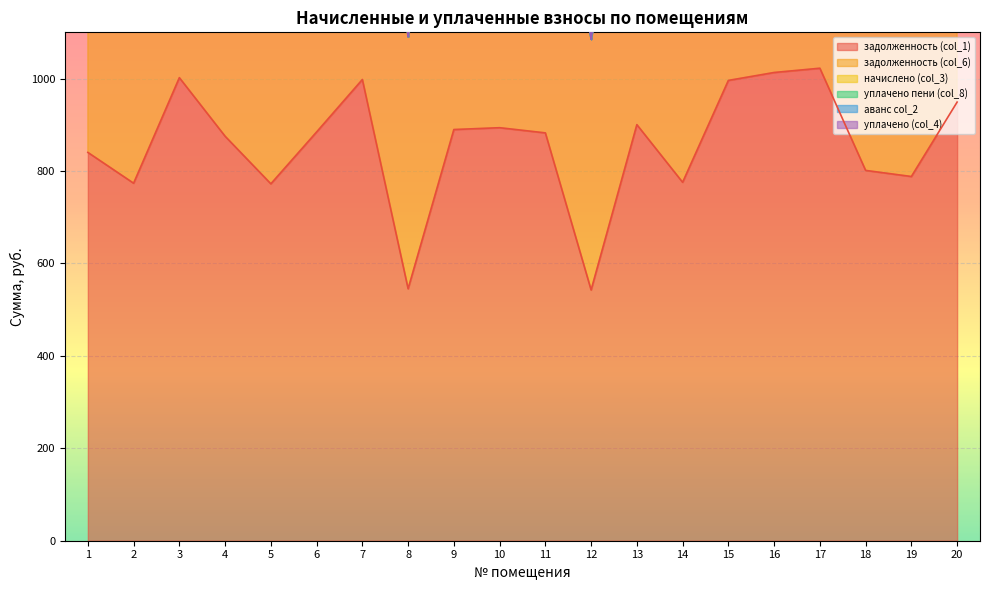

Which series has the widest spread of values?

задолженность (col_1)